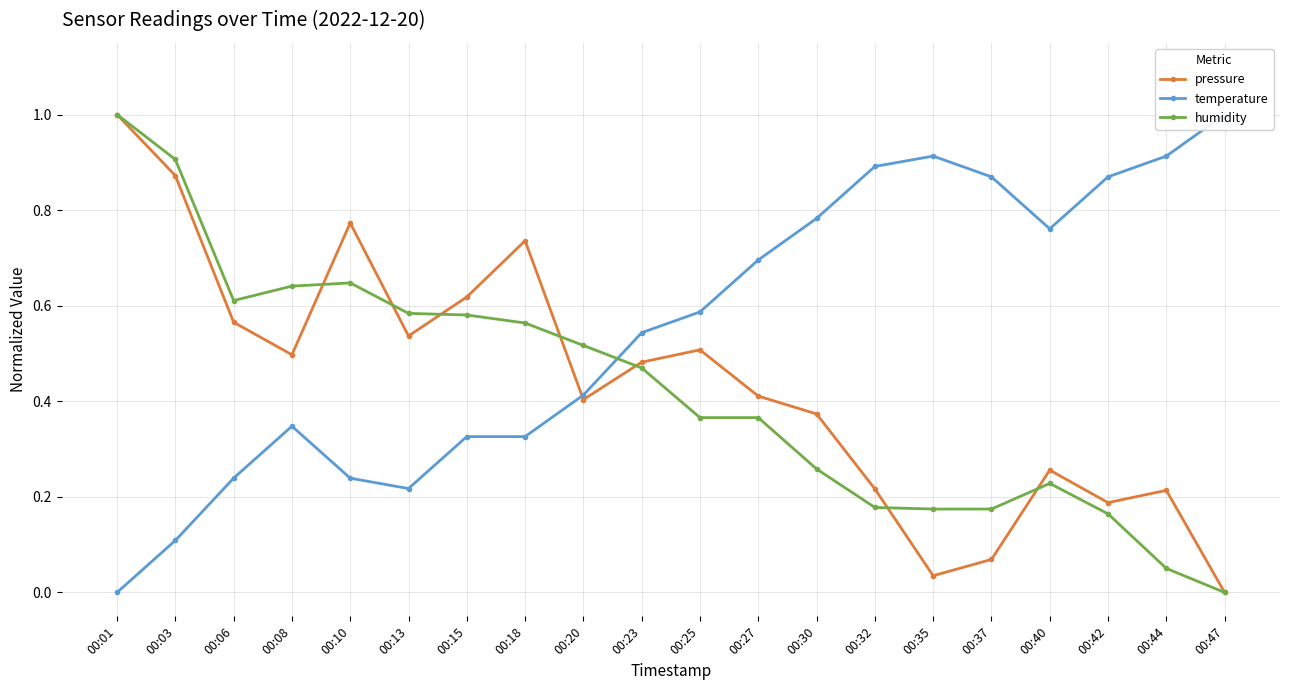

Between 00:01 and 00:30, which is larger?

00:01